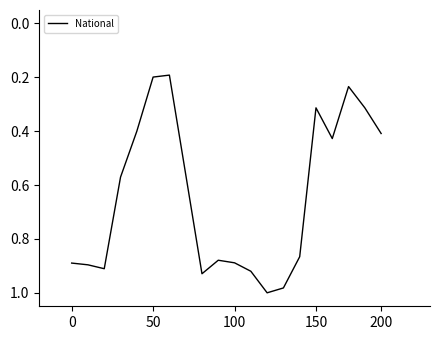

What is the difference between the maximum and minimum values?

0.8